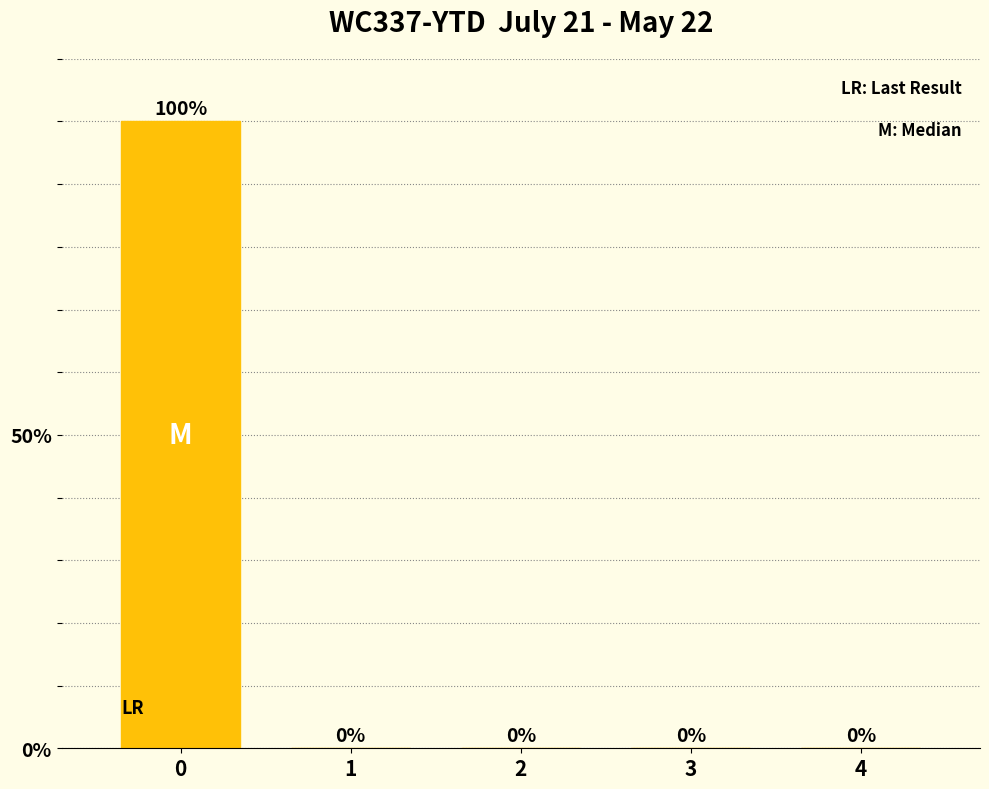

Reading left to right, extract all data points from this chart.

0=100	1=0	2=0	3=0	4=0